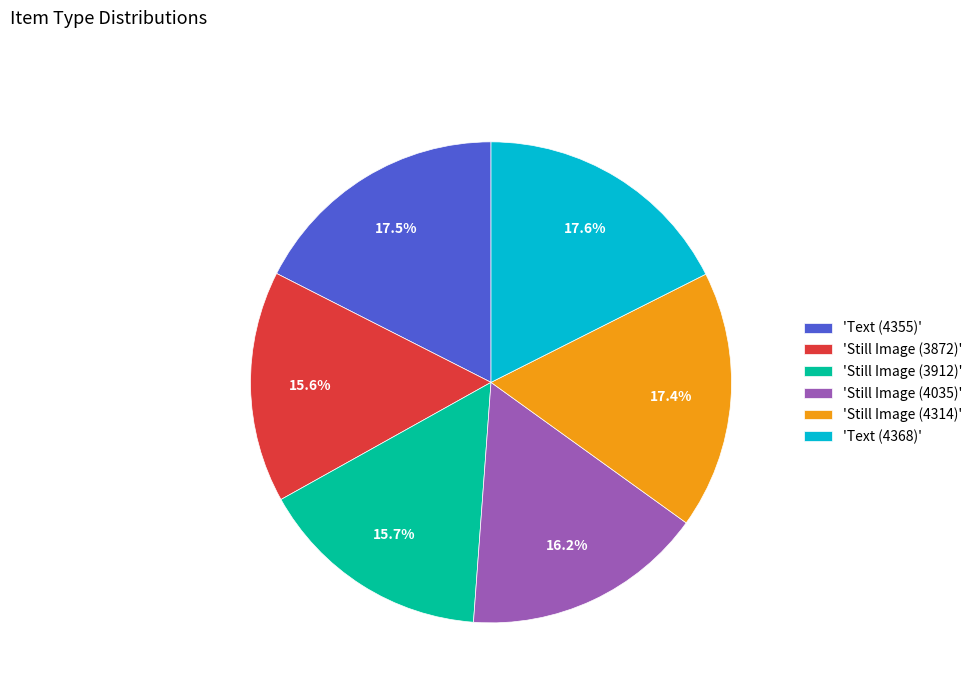

Is the sum of 'Still Image (4035)' and 'Text (4368)' greater than half?

No